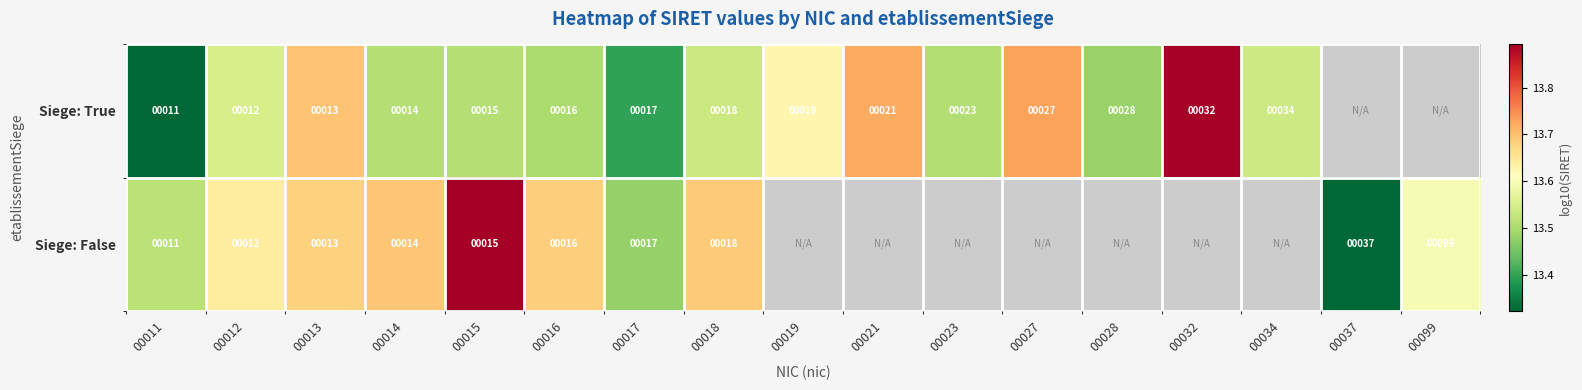

Is the value of Siege: False at 00015 greater than the value of Siege: True at 00019?

No